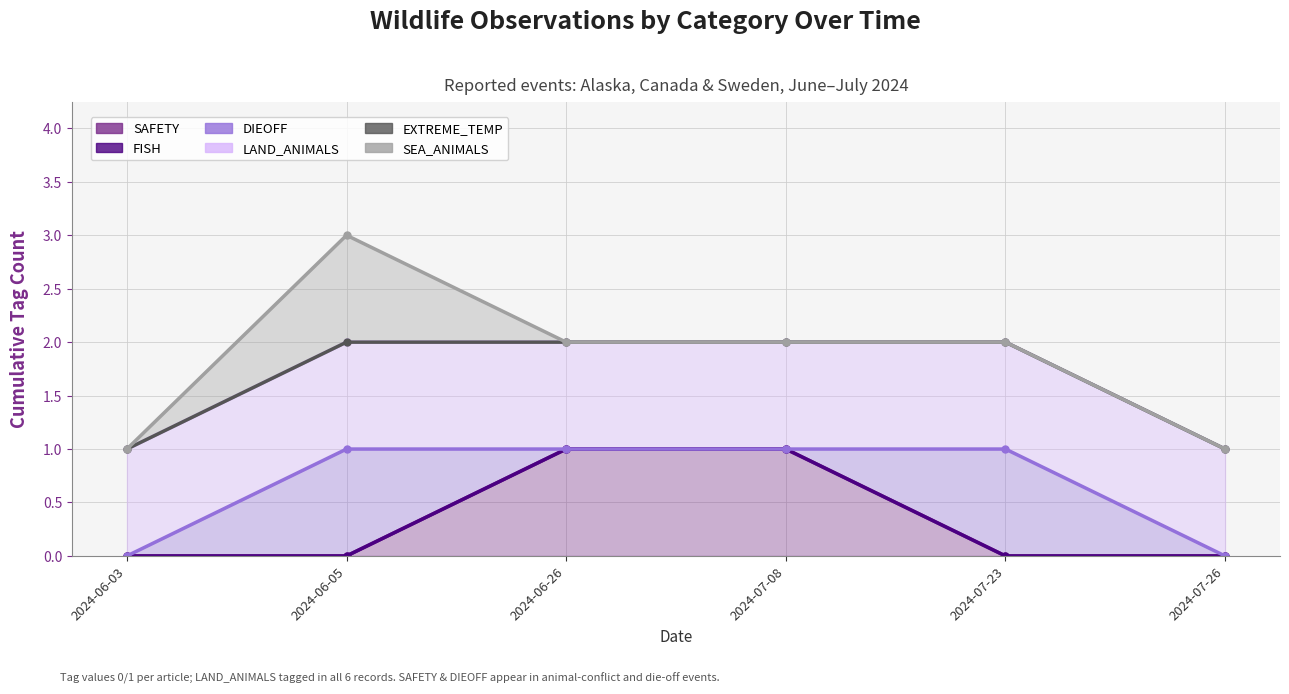

What is the total value across all series at 2024-06-26?

9